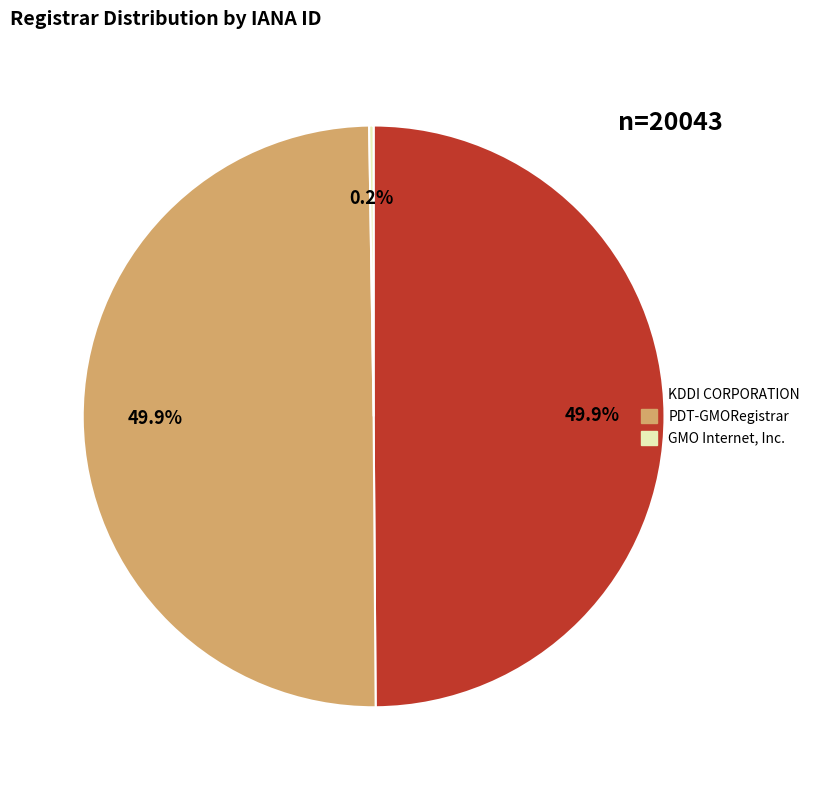

To the nearest percent, what is the average slice percentage?

33%